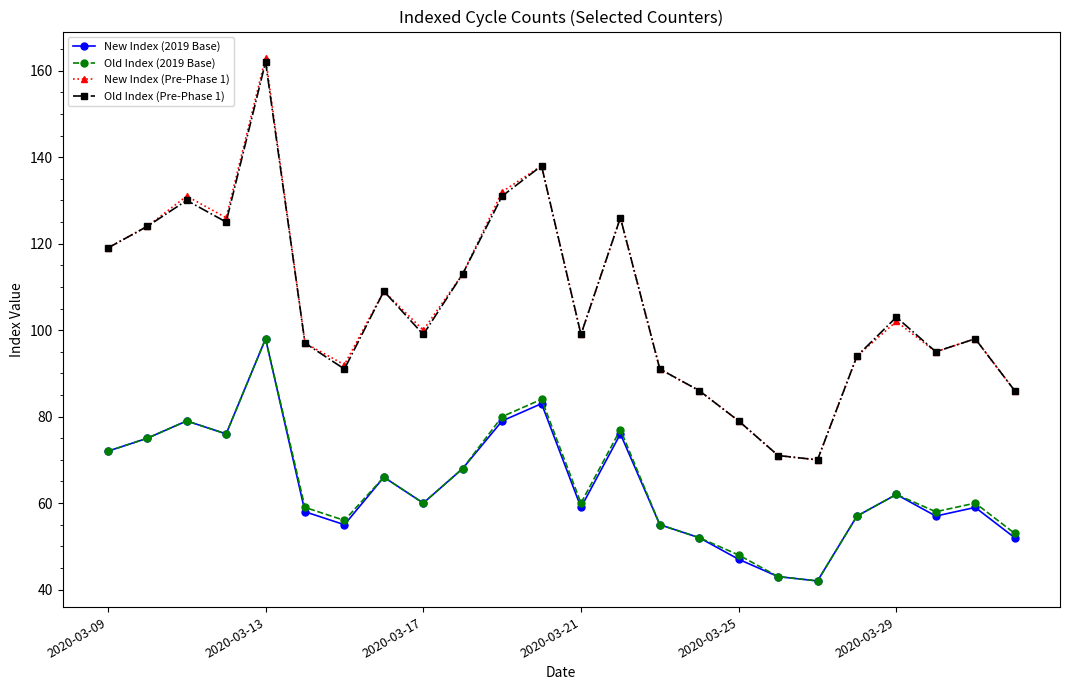

Does the chart have visible grid lines?

No